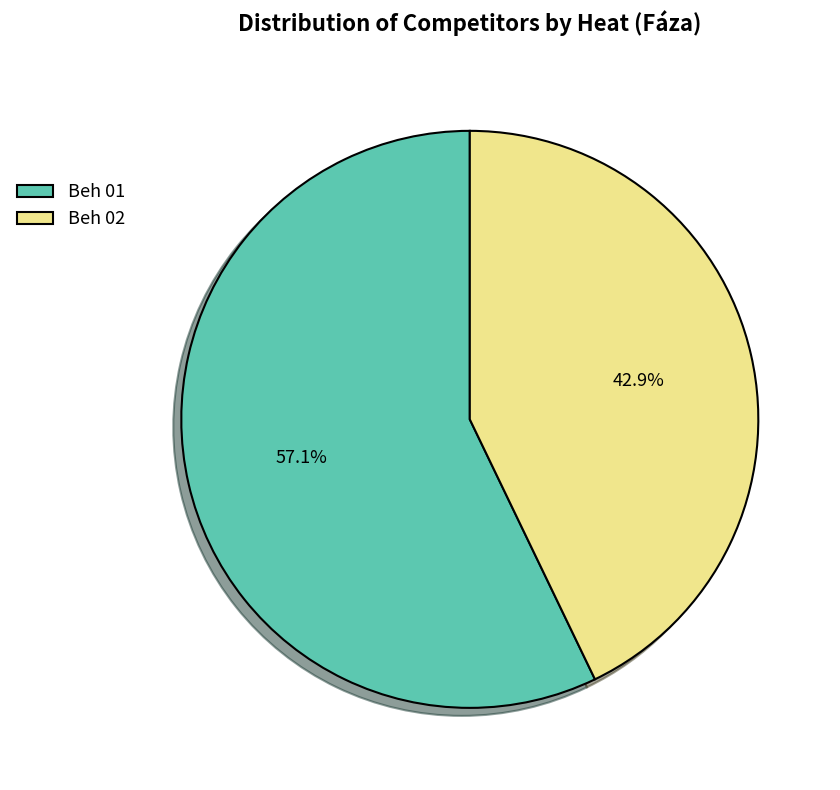

Count the number of slices in the pie.

2